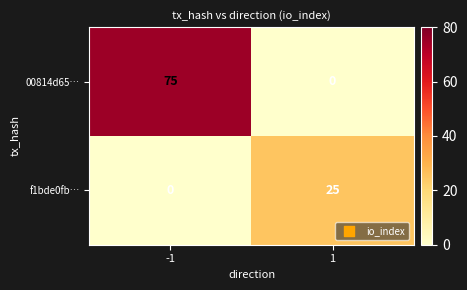

The 00814d65… series shows 0 at 1. True or false?

True